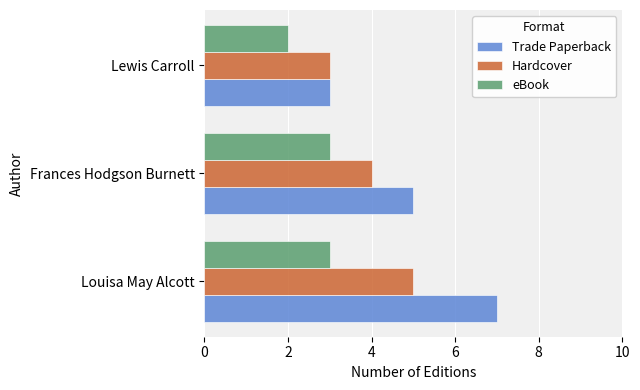

What is the average value of the Hardcover series?

4